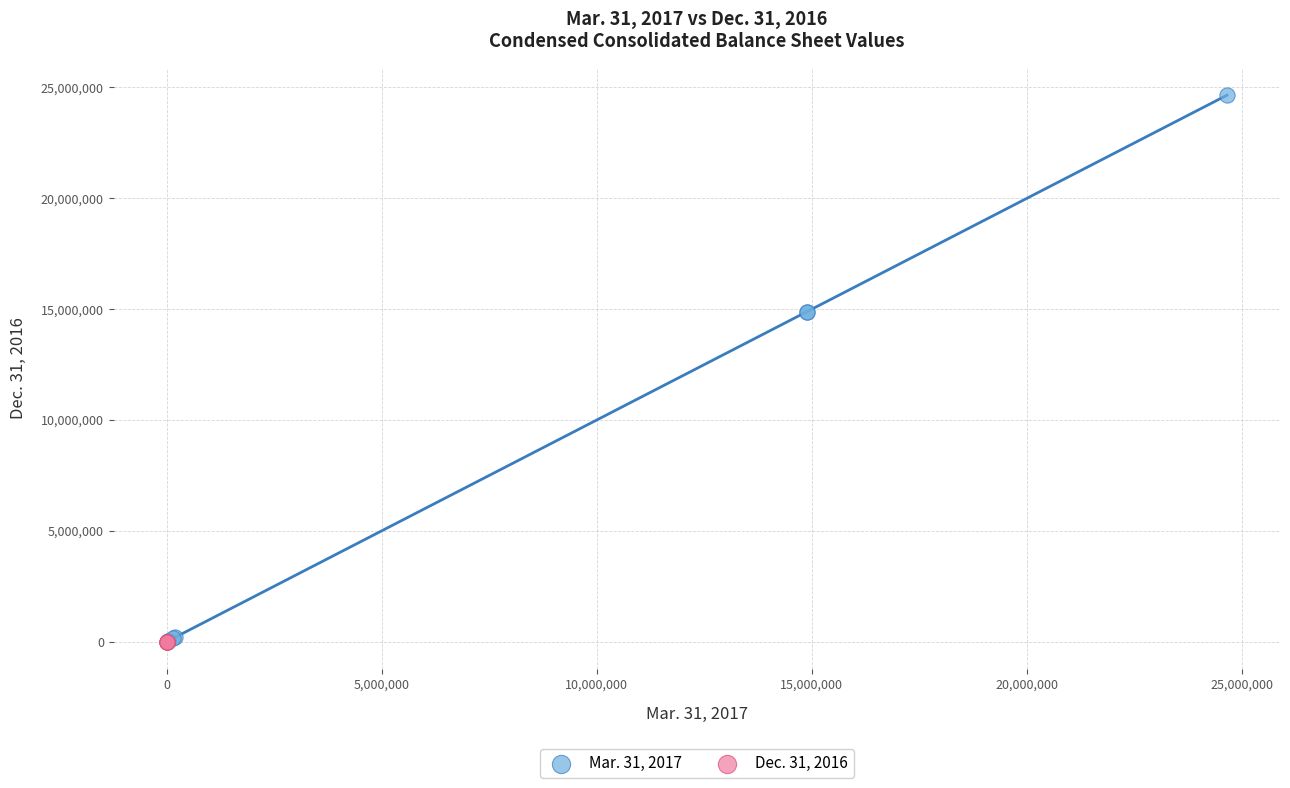

Which series has the largest Y range (max minus min)?

Mar. 31, 2017